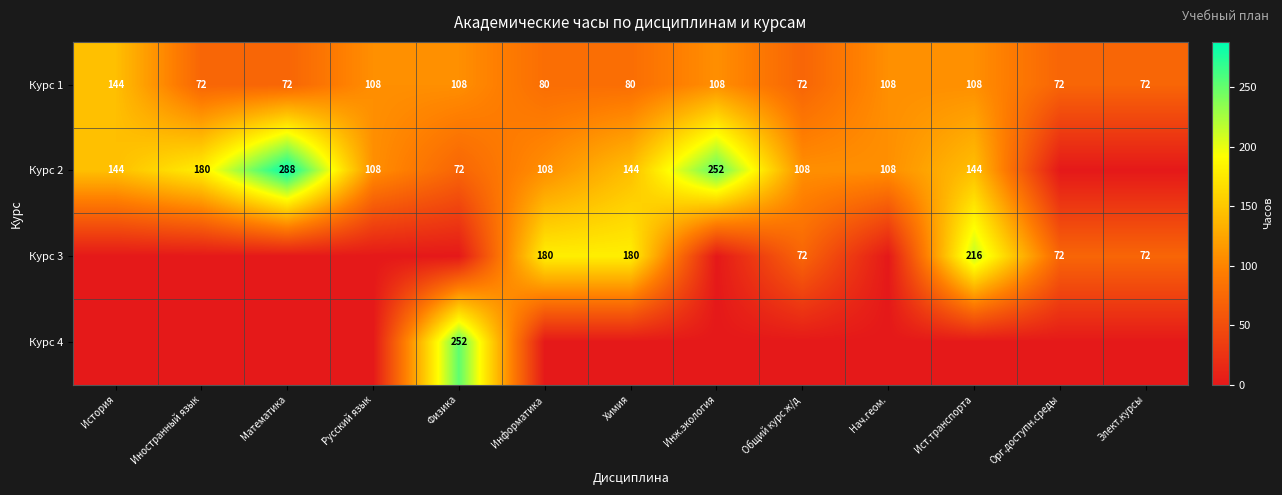

Where does the Курс 1 series first go above 80?

История